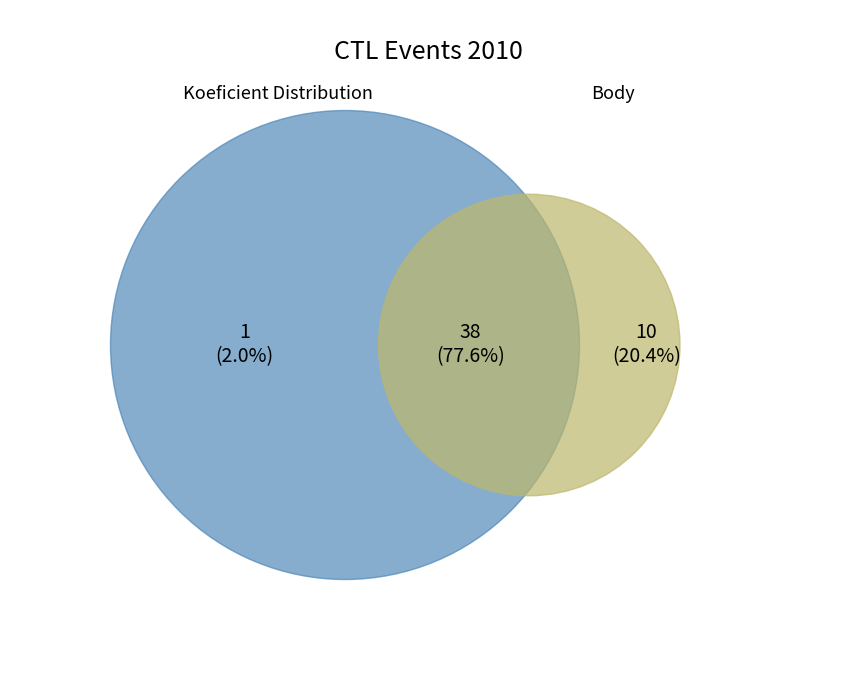

Is 107123 the majority of the pie?

No